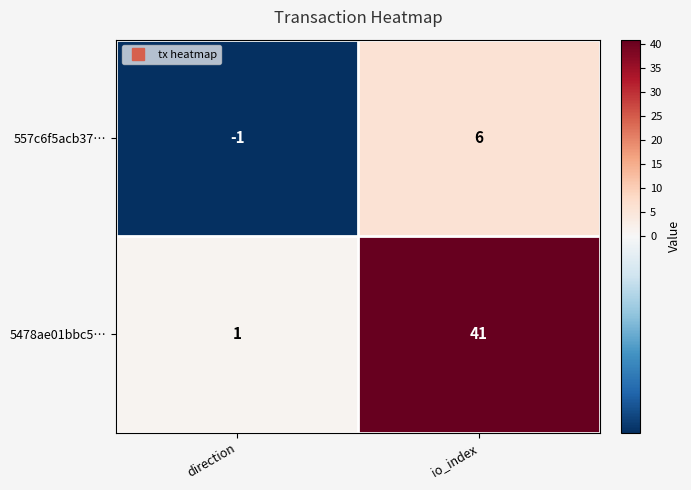

What is the maximum value shown in the chart?

41